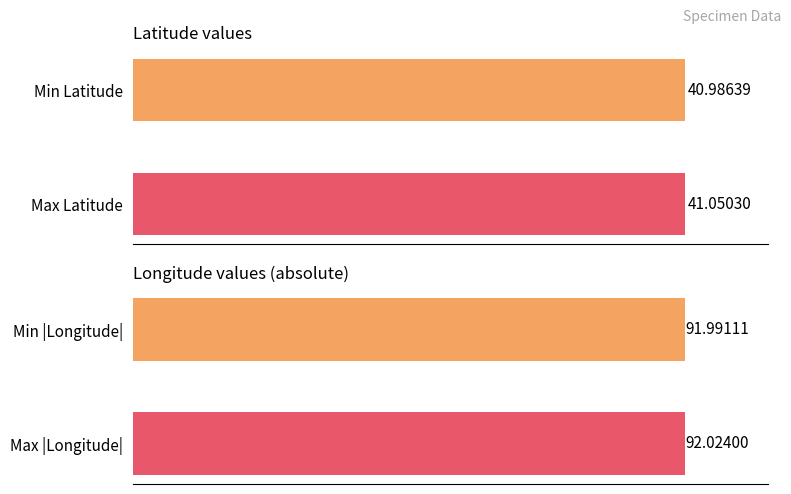

Is the value of Longitude (abs) at 0 greater than the value of Latitude at 10?

Yes